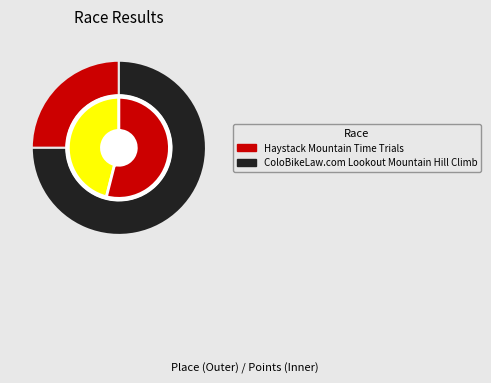

To the nearest percent, what is the combined percentage of Haystack Mountain Time Trials and ColoBikeLaw.com Lookout Mountain Hill Climb?

100%